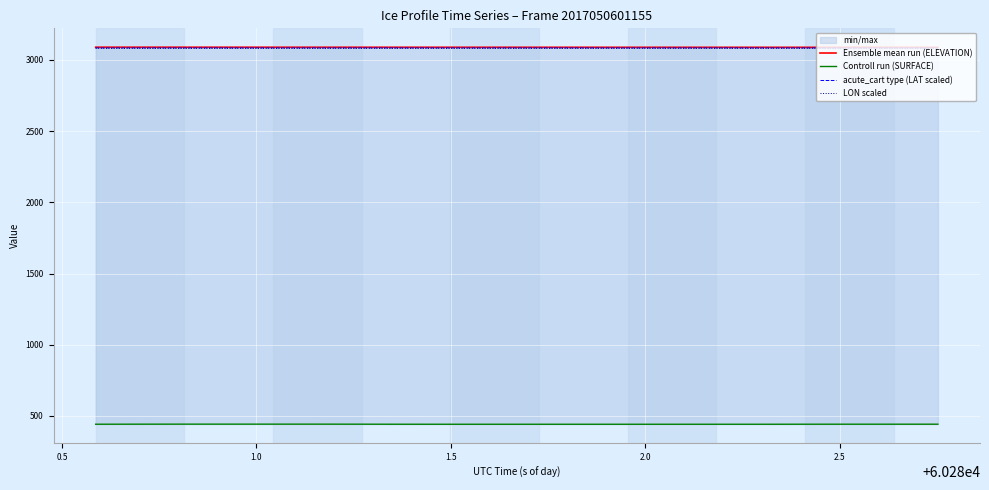

True or false: LON scaled and Ensemble mean run (ELEVATION) intersect in this chart.

False